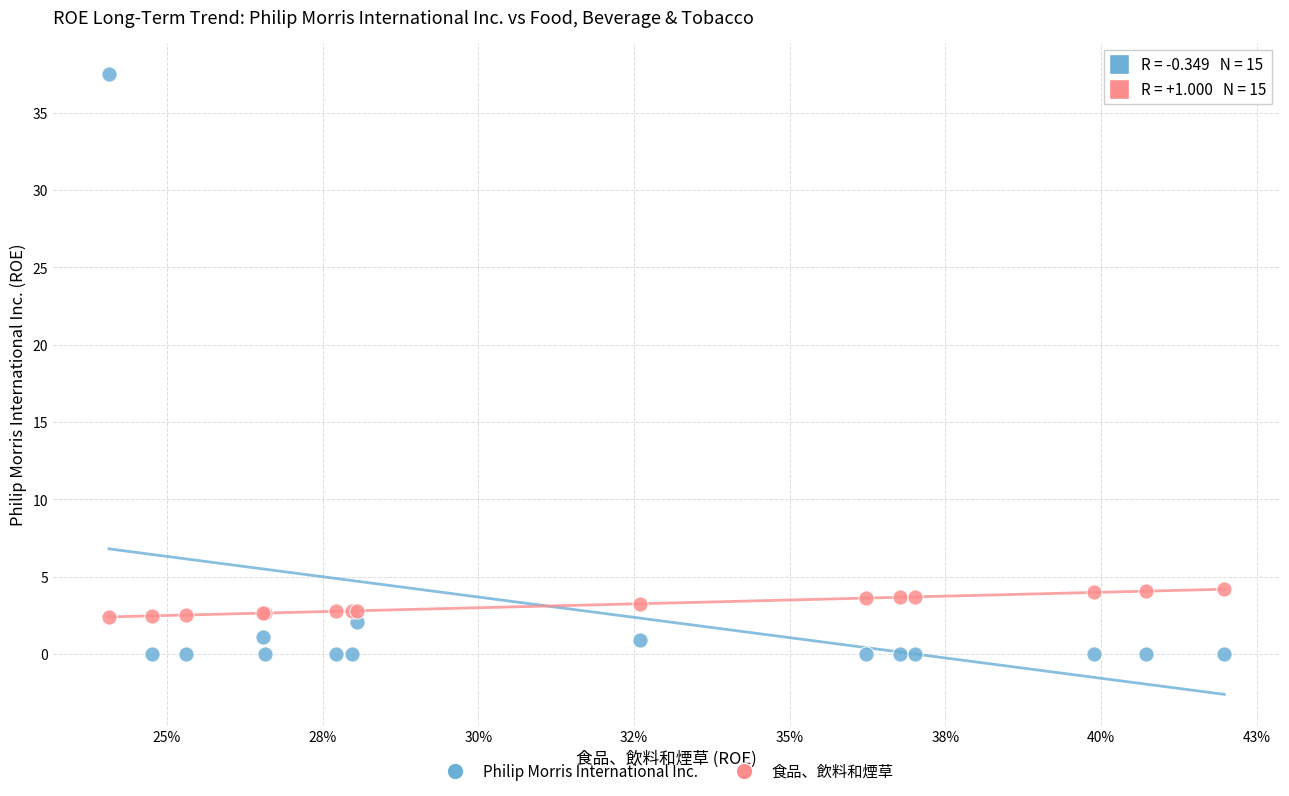

What are all the series names shown in the legend?

Philip Morris International Inc., 食品、飲料和煙草